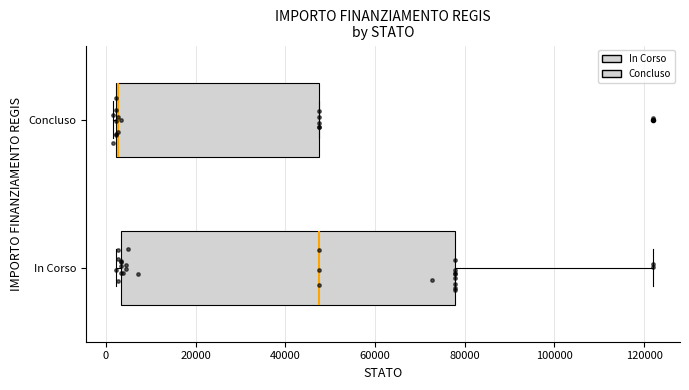

Which box is the widest, from its left edge to its right edge?

In Corso